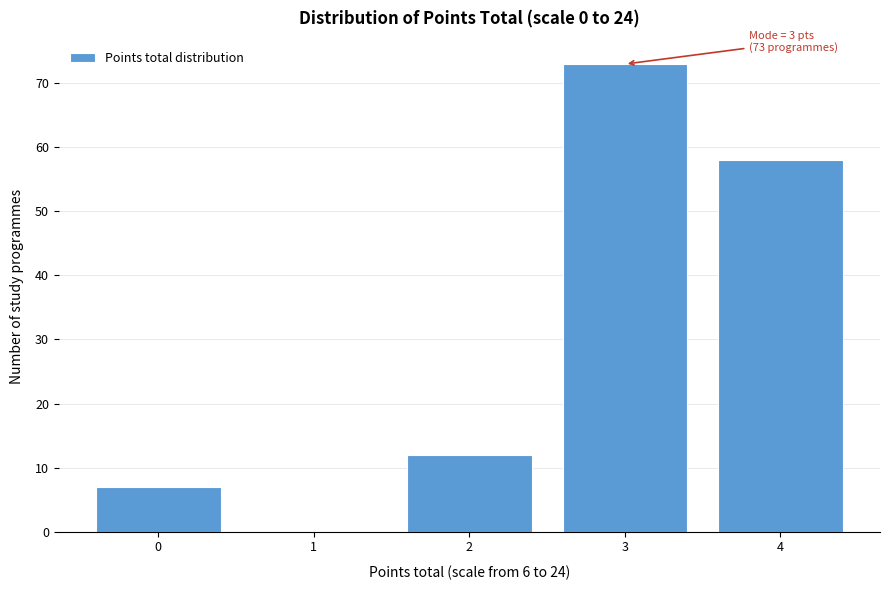

Over which range of the x-axis is the bar tallest?

2.5 to 3.5